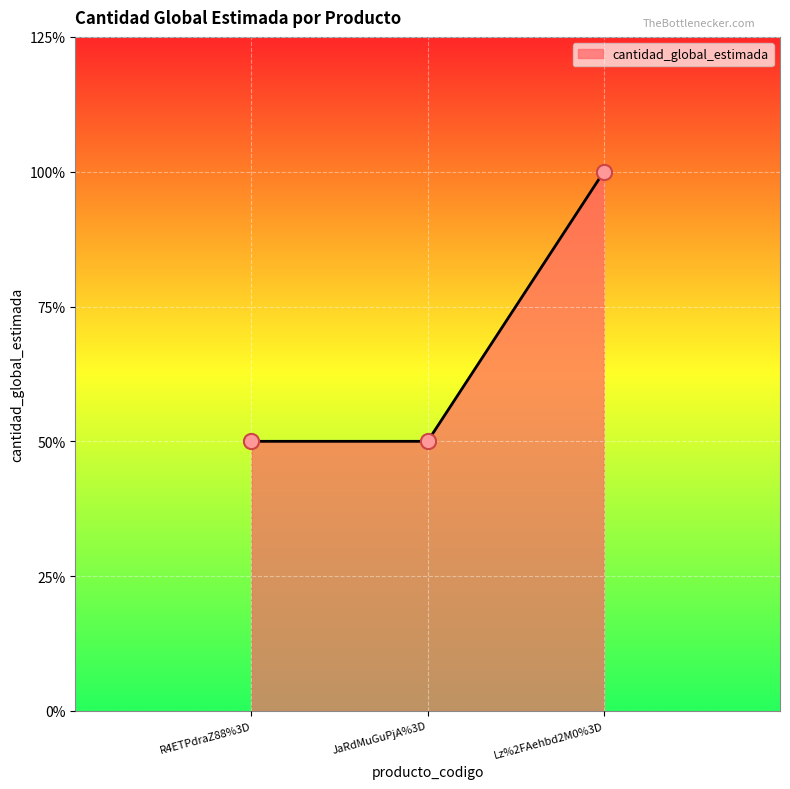

Between JaRdMuGuPjA%3D and Lz%2FAehbd2M0%3D, which is larger?

Lz%2FAehbd2M0%3D